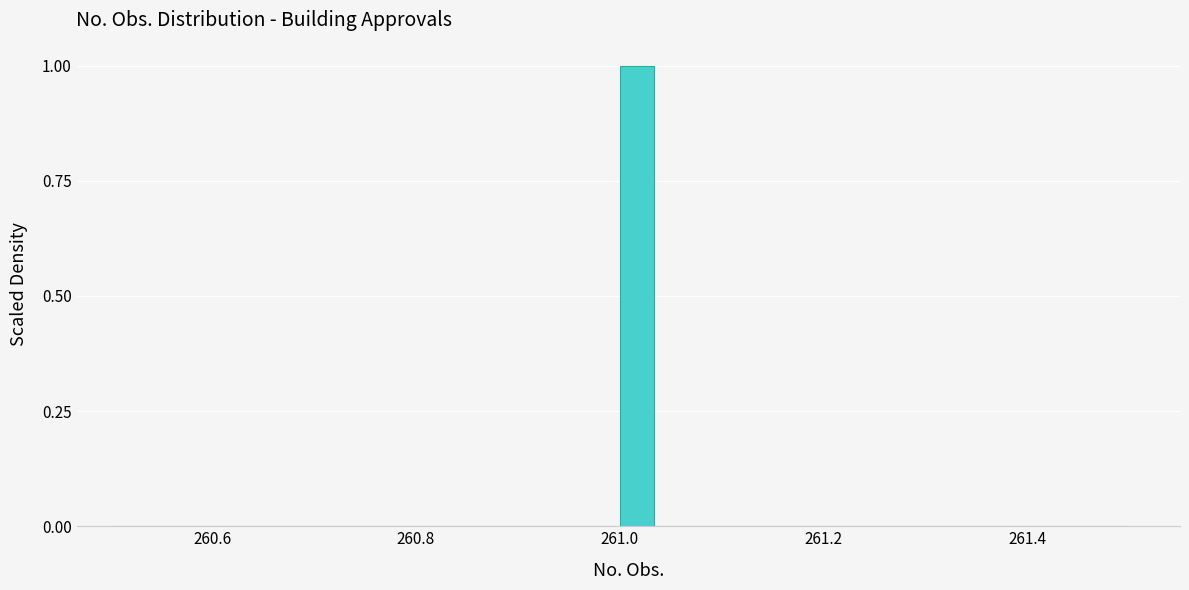

Around what value on the x-axis is the tallest bar? Give the approximate position of its centre, as read against the axis.

261.02